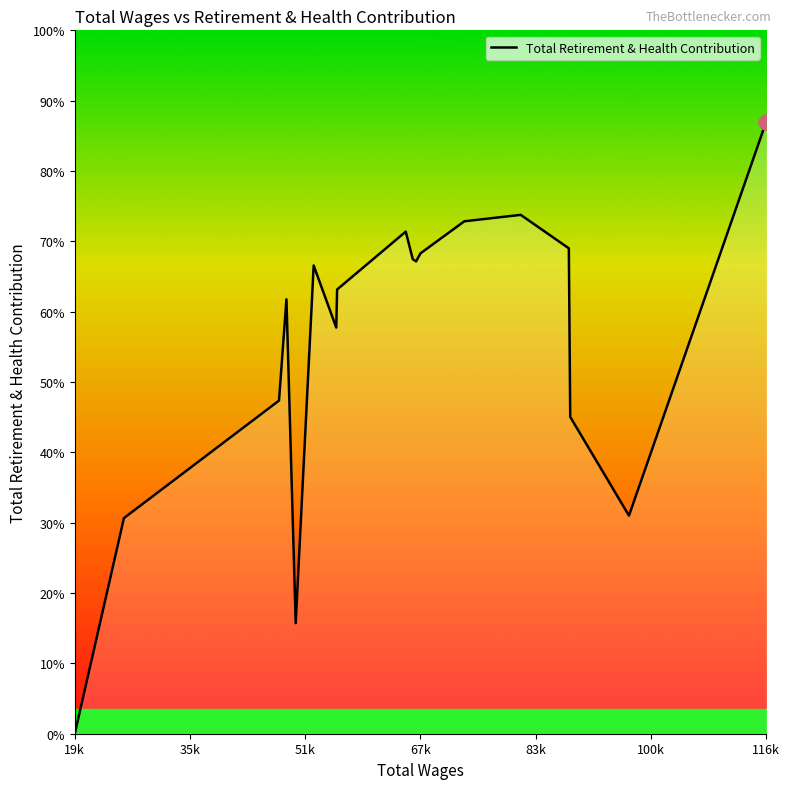

Does the chart have visible grid lines?

No